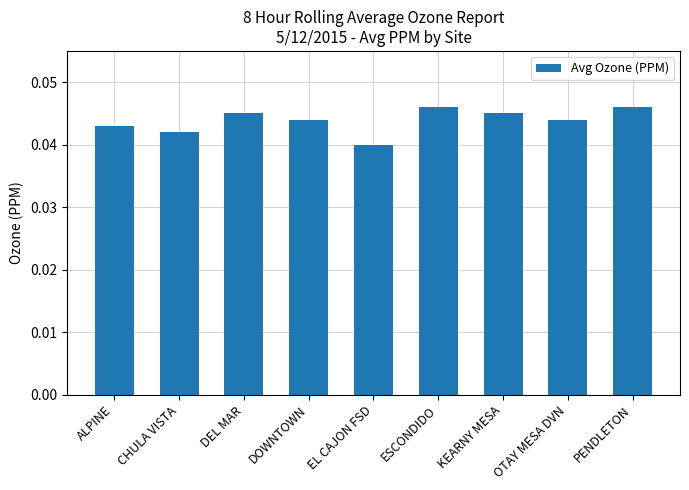

Which category has the lowest value across all series?

EL CAJON FSD